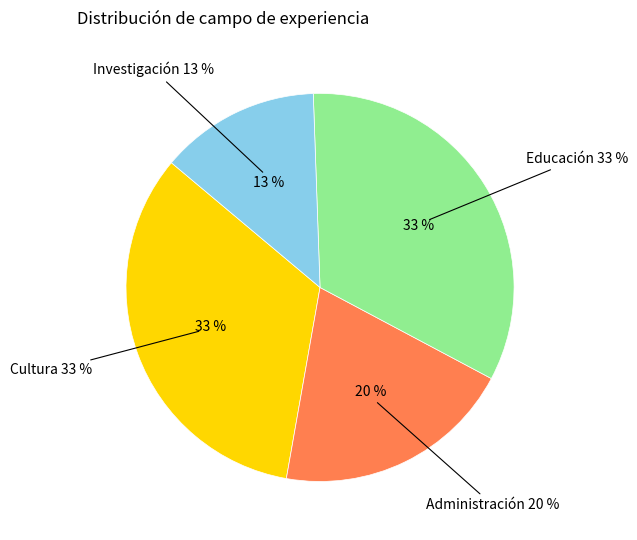

Do Educación and Cultura together represent more than half of the pie?

Yes